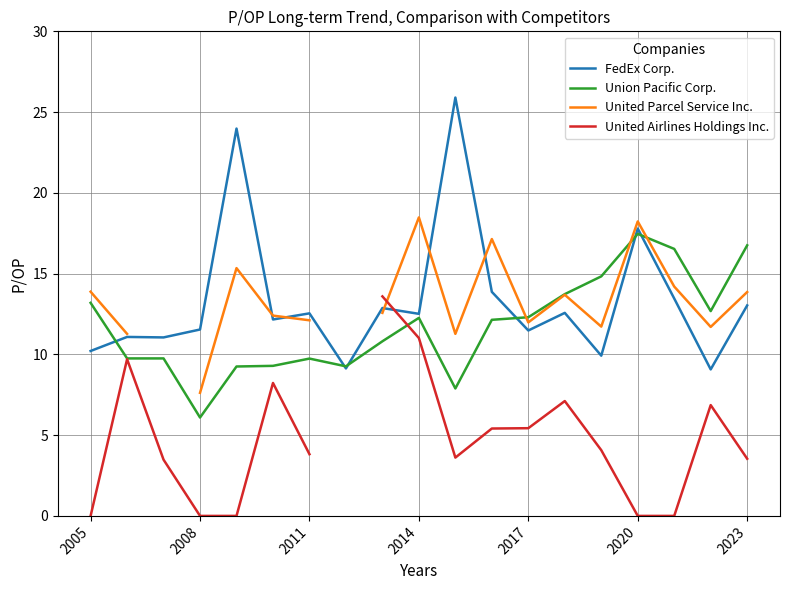

What is the lowest value of the FedEx Corp. series?

9.1